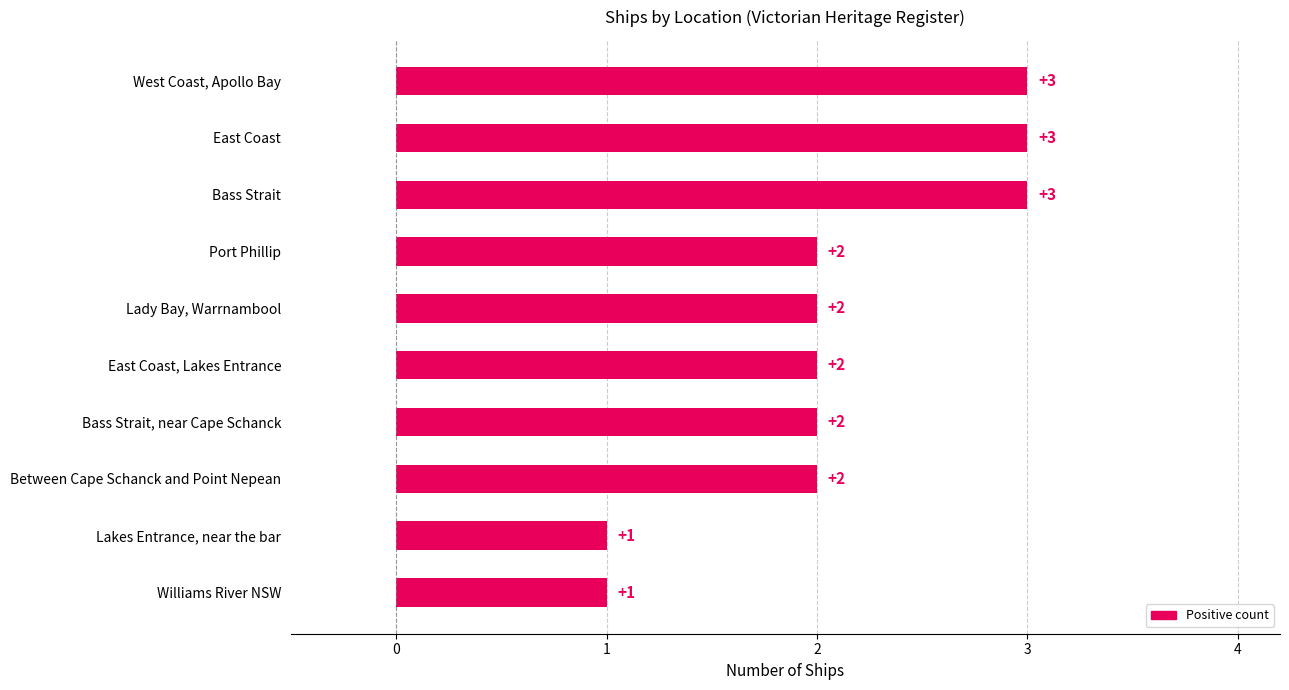

What is the minimum value shown in the chart?

1